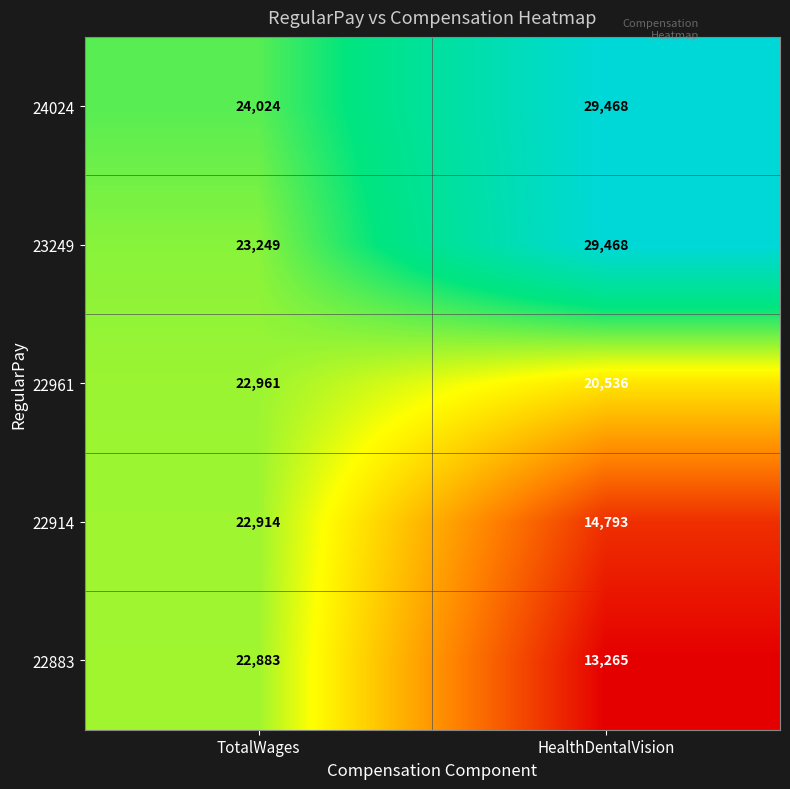

Between TotalWages and HealthDentalVision, which series saw the biggest shift?

22883